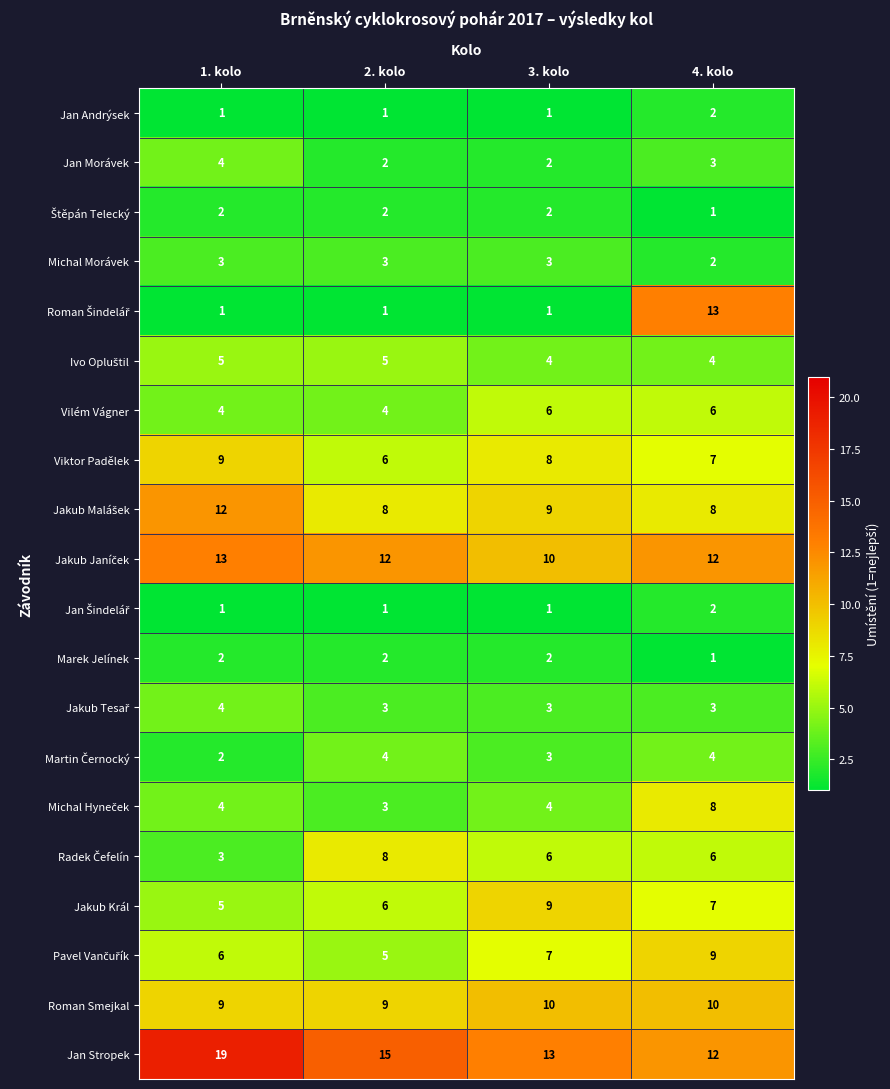

What is the greatest value displayed?

19